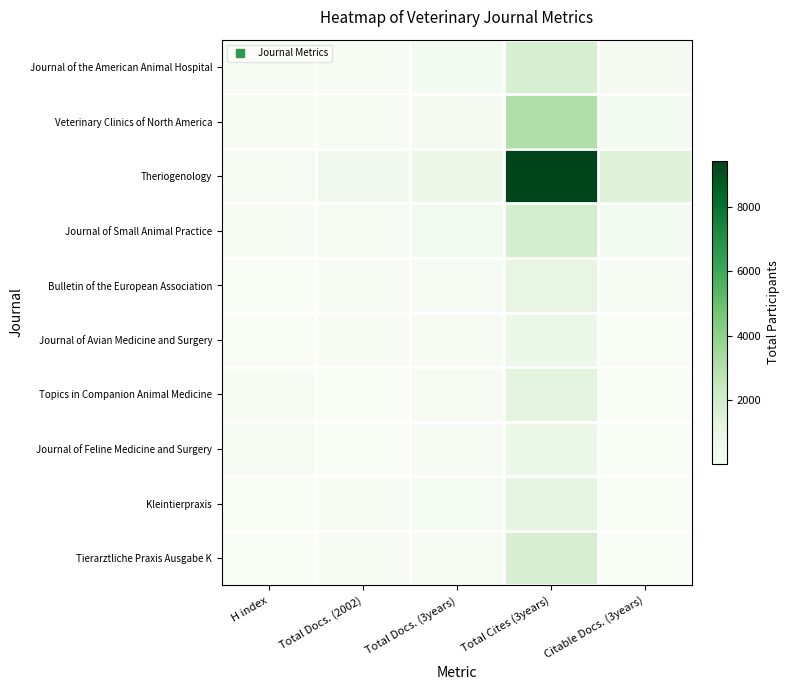

At how many categories does at least one series exceed 9153?

1